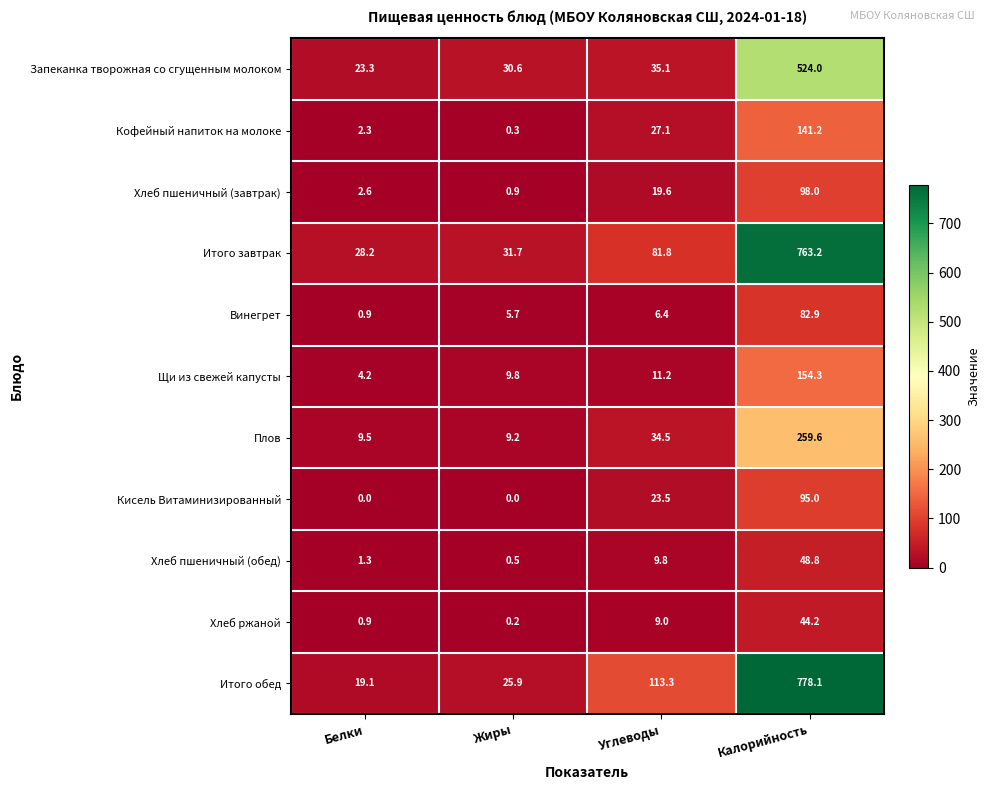

What value does the Итого завтрак series have at Углеводы?

81.8